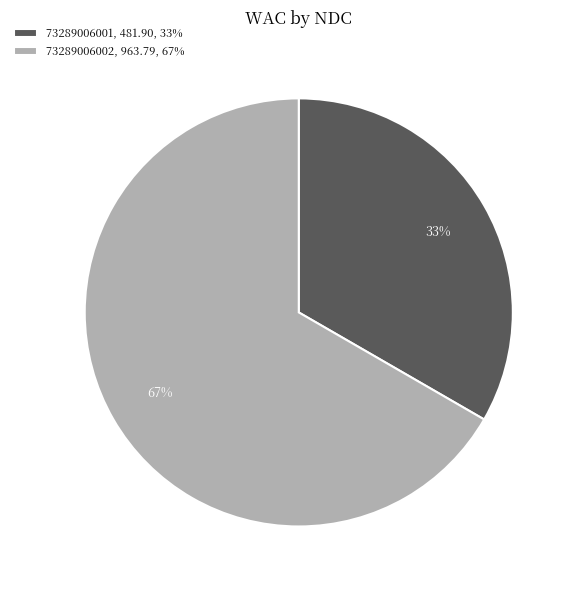

Approximately how many times larger is the value at 73289006002 compared to 73289006001?

2.0